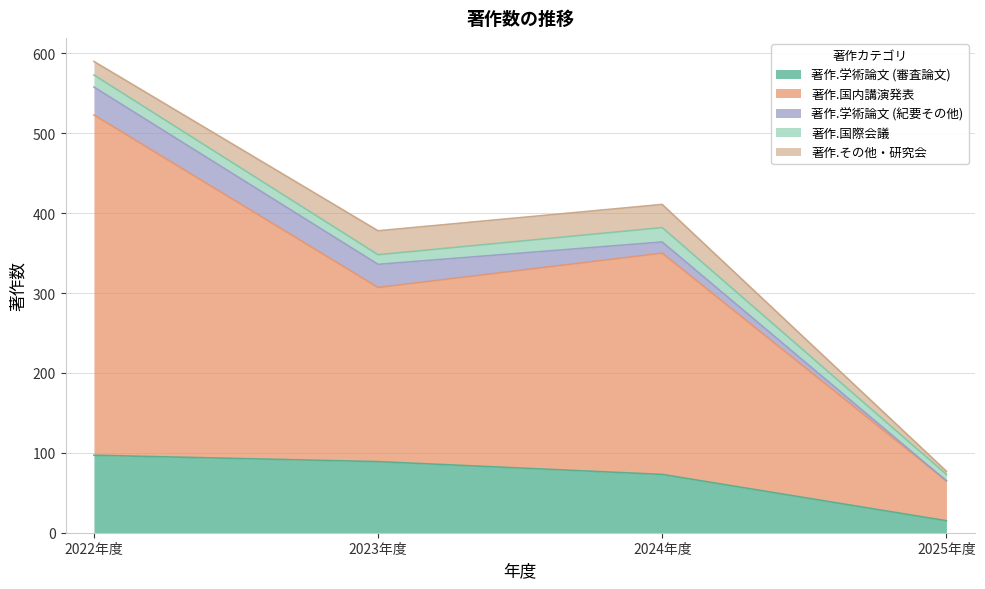

What is the approximate value of 著作.国内講演発表 at 2023年度, to the nearest 5?

220